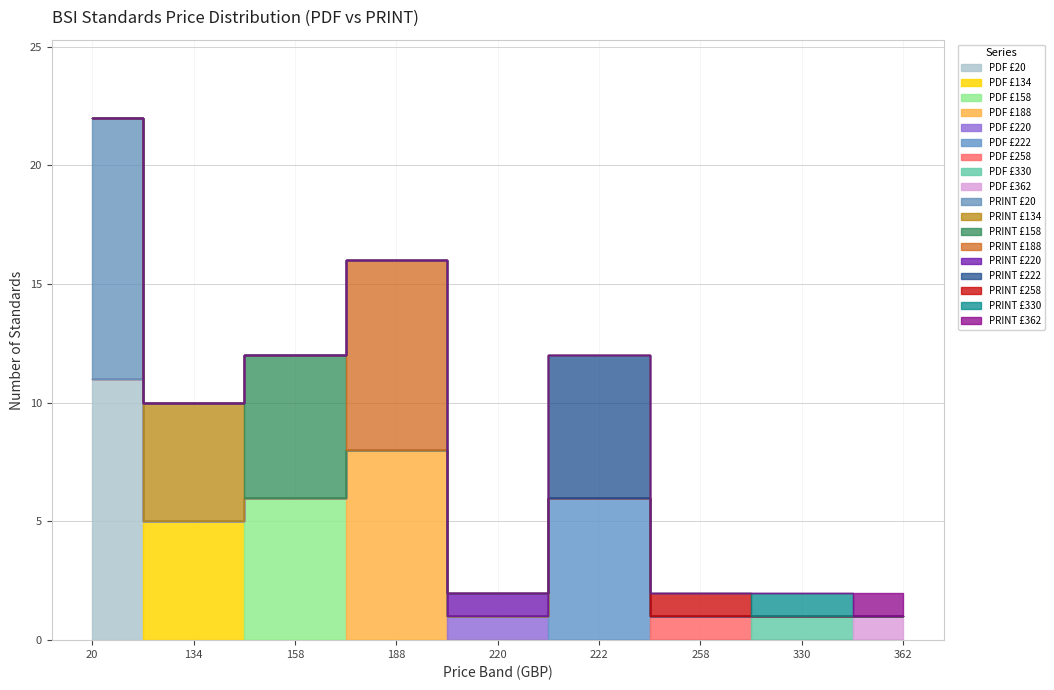

Does the chart have visible grid lines?

Yes